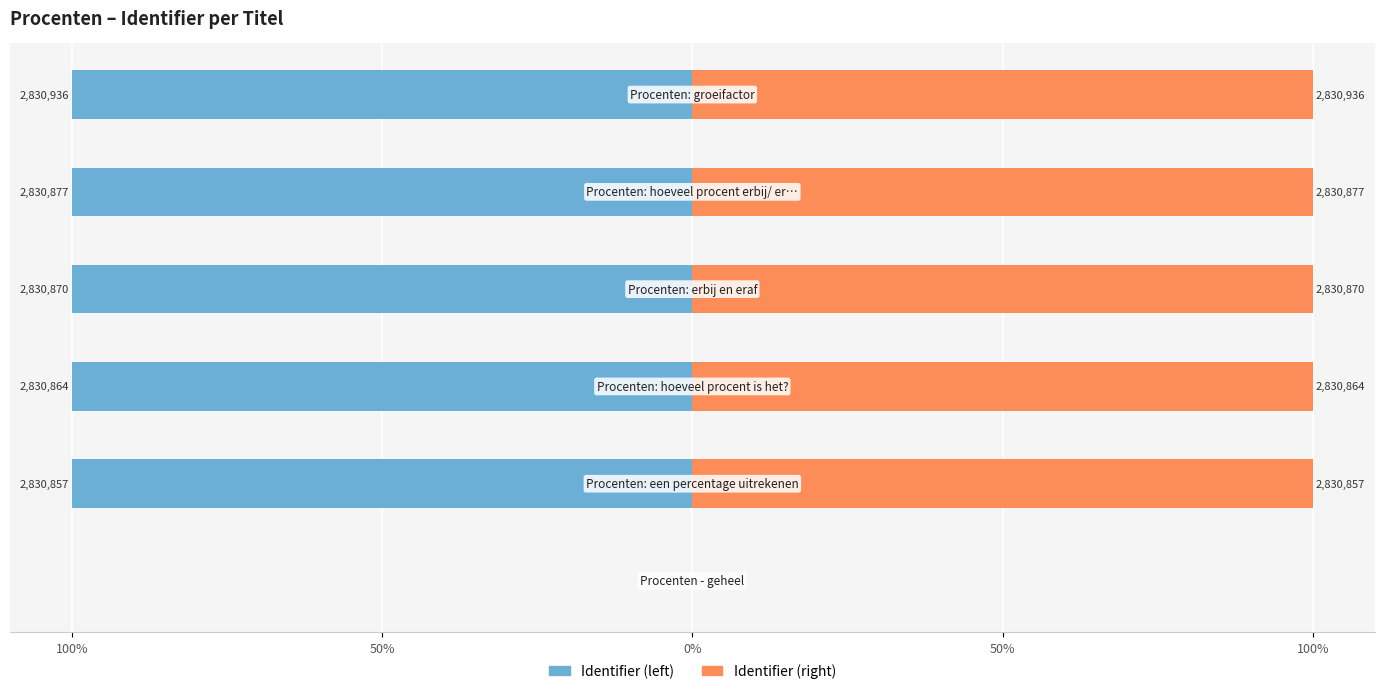

Count the number of data series in this chart.

2